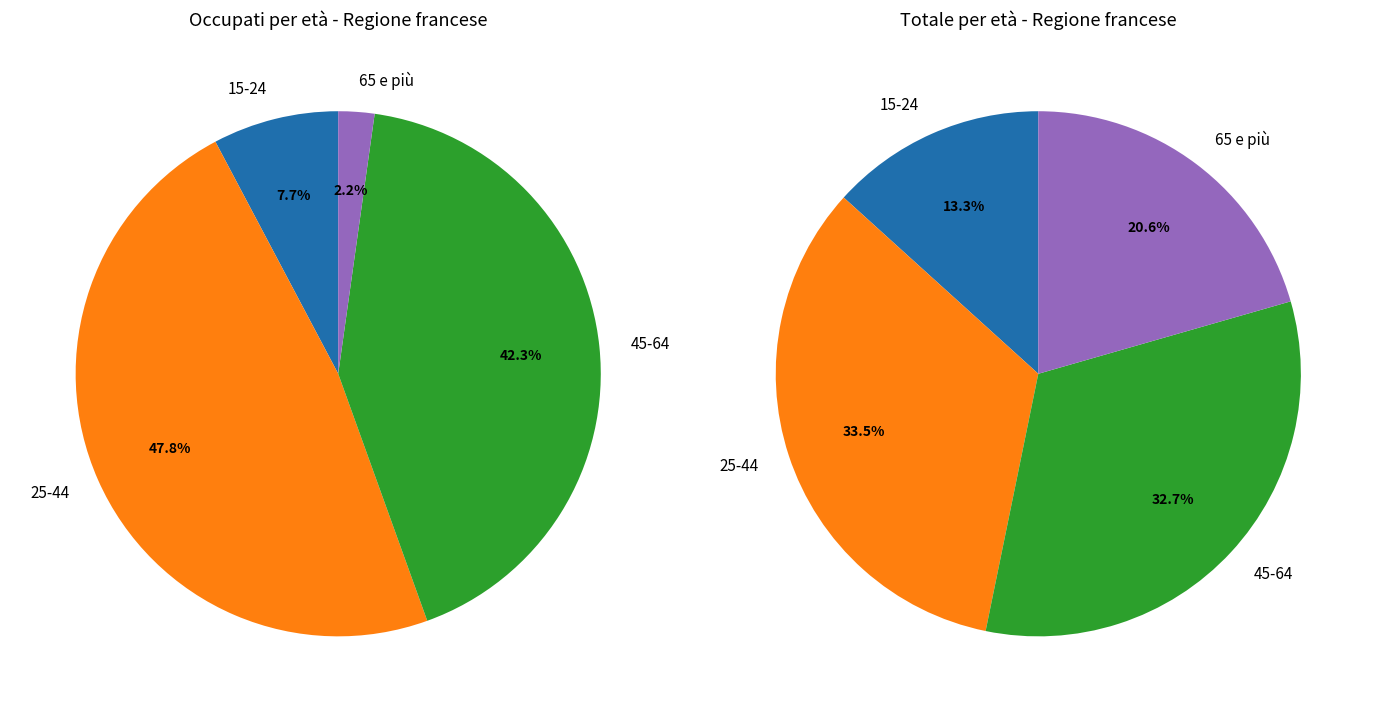

What percentage is the 15-24 slice, to the nearest percent?

8%